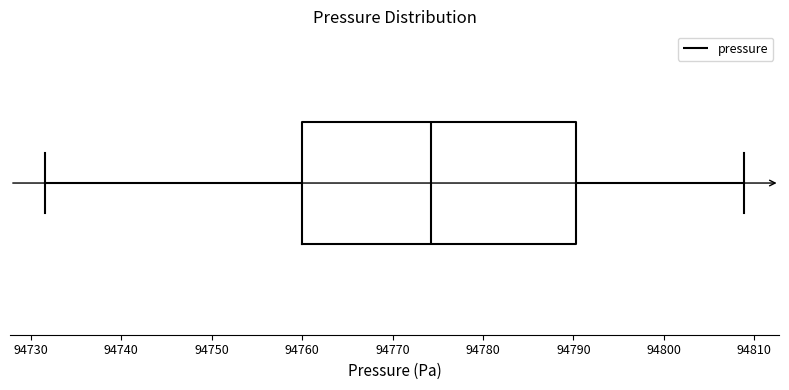

Read this box plot against the x-axis: the position of the median line, the range covered by the box, and the ends of both whiskers. The values are not printed on the chart, so give them approximately, as read against the axis.

median 94774, box 94760 to 94790, whiskers 94732 to 94809